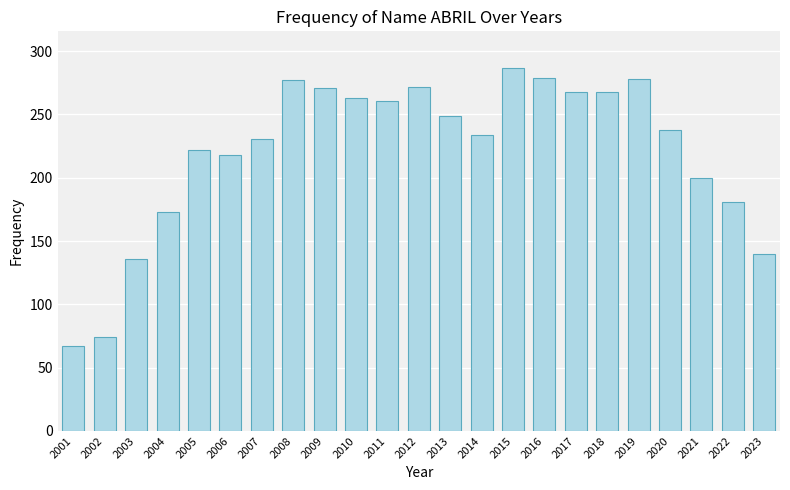

What is the change in value from 2005 to 2021?

-22